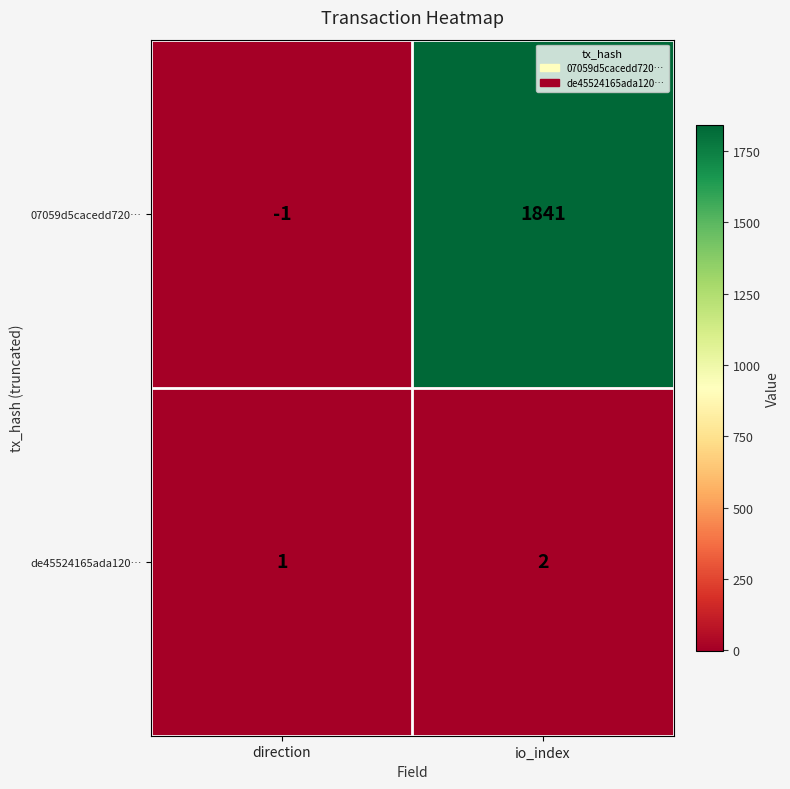

At which label is 07059d5cacedd720… closest to 920?

direction